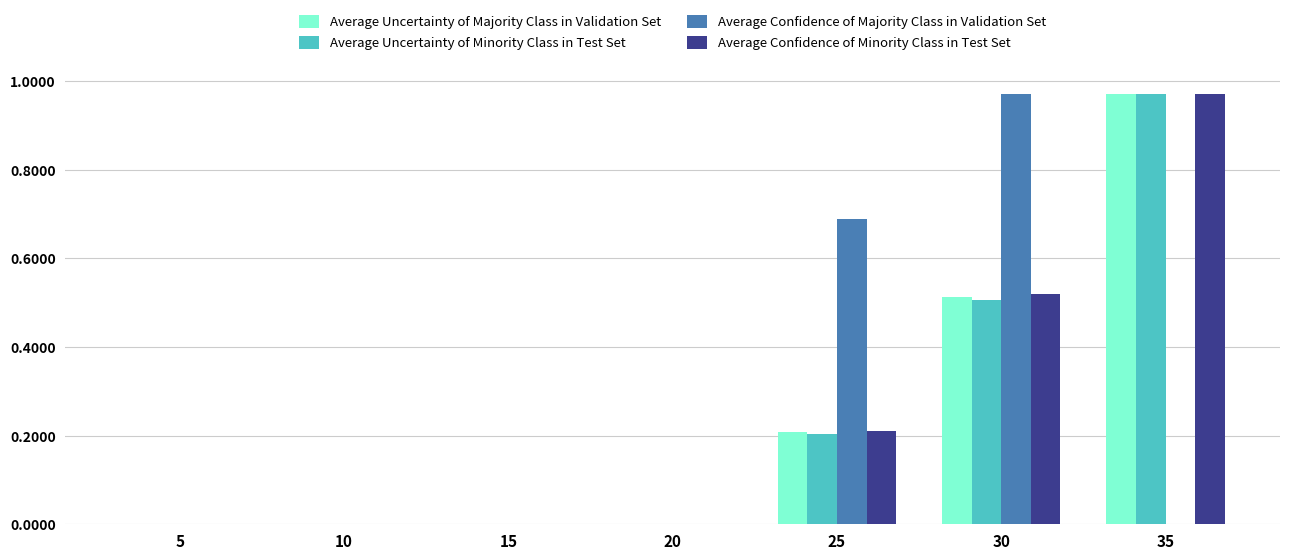

Which series changed the most between 20 and 25?

Average Confidence of Majority Class in Validation Set